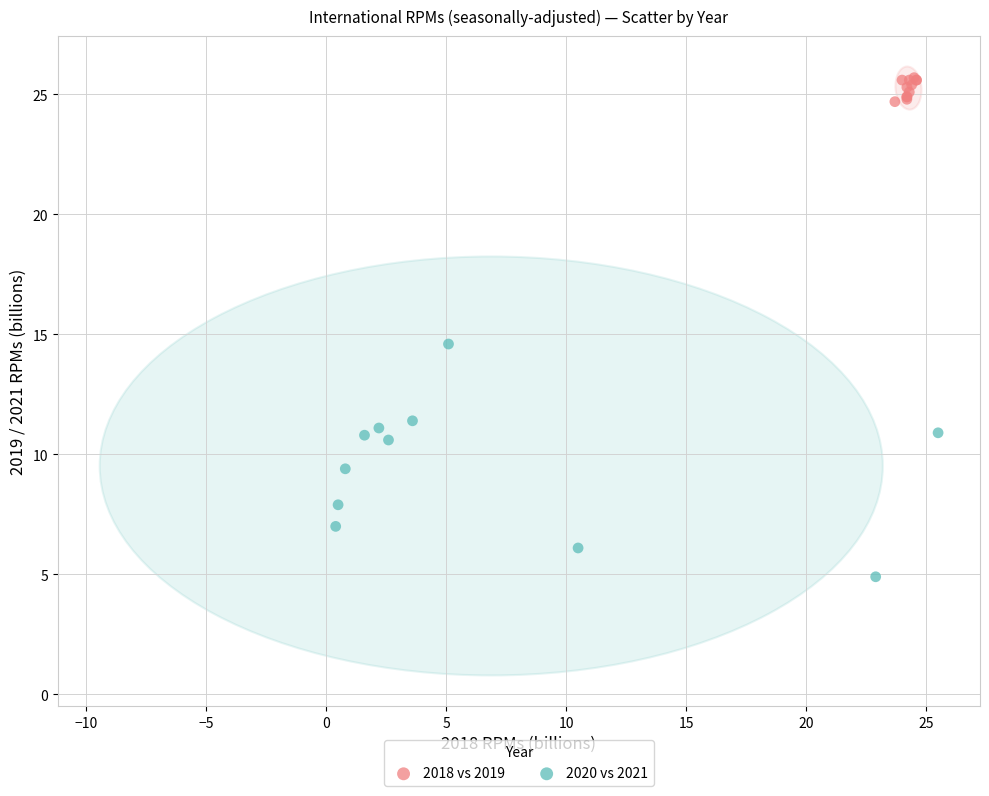

Which series reaches the maximum Y coordinate?

2018 vs 2019